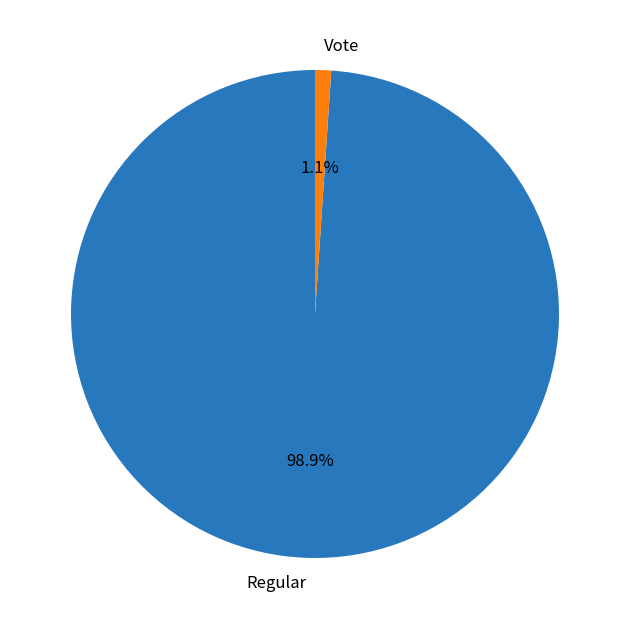

True or false: Vote accounts for 8% of the total.

False